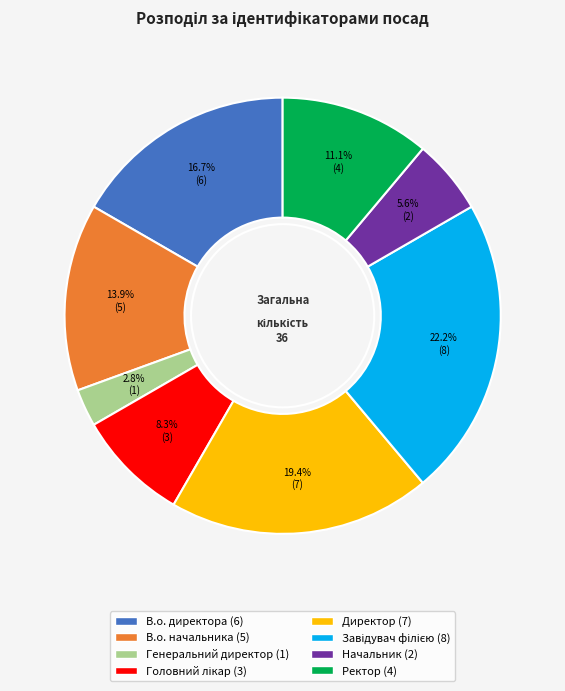

How many segments does this pie chart have?

8